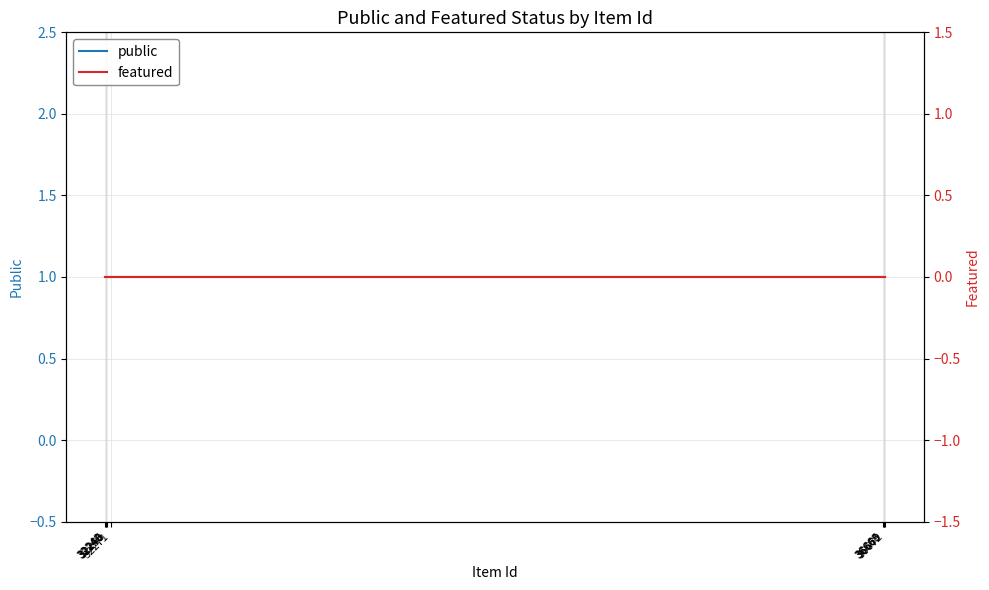

At which category does the chart reach its minimum across all series?

36672